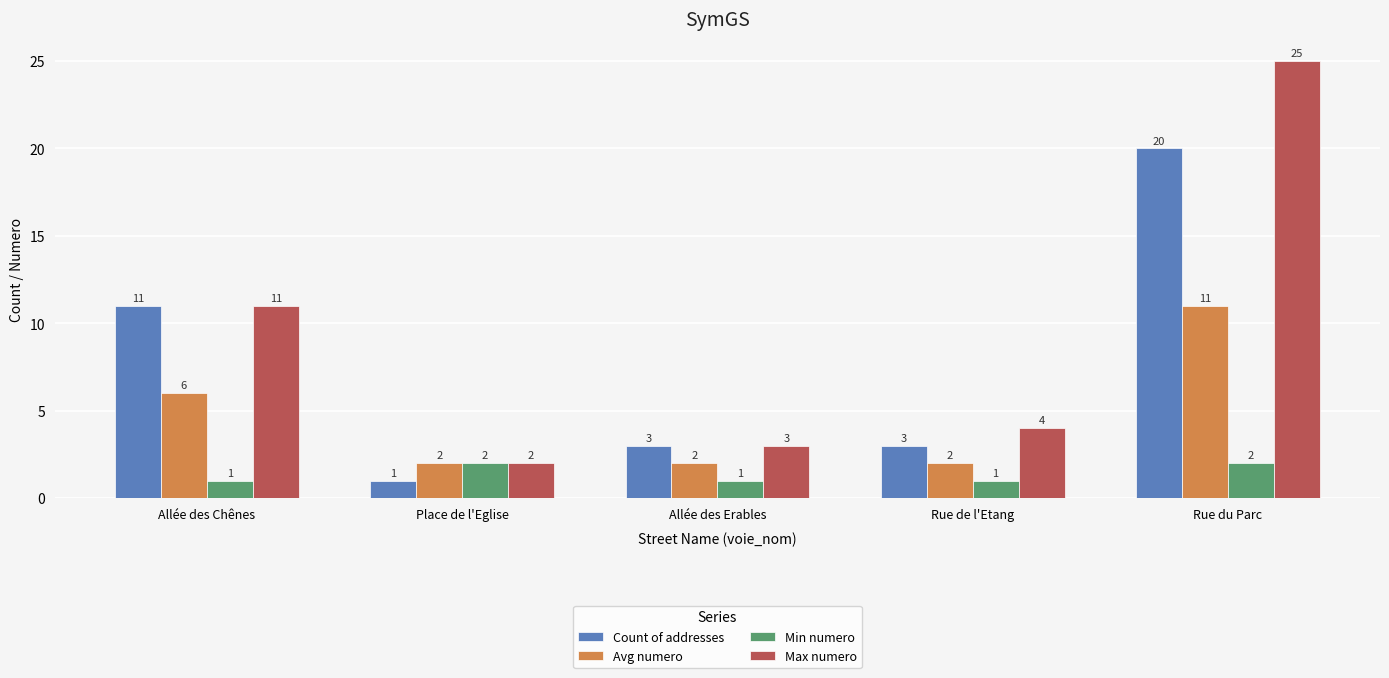

True or false: Min numero has a value of 1 at Allée des Erables.

True